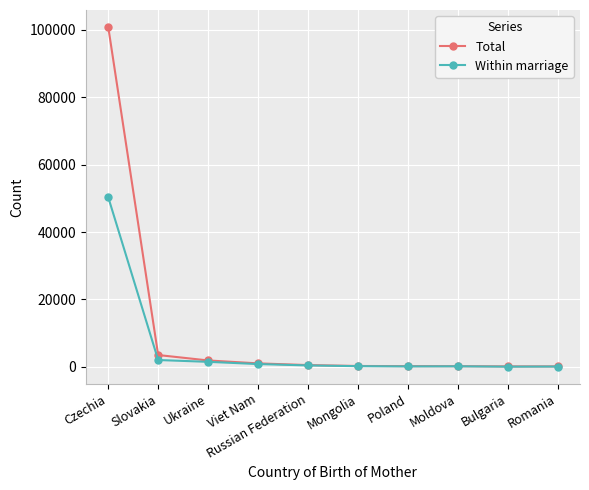

Which series has the widest spread of values?

Total